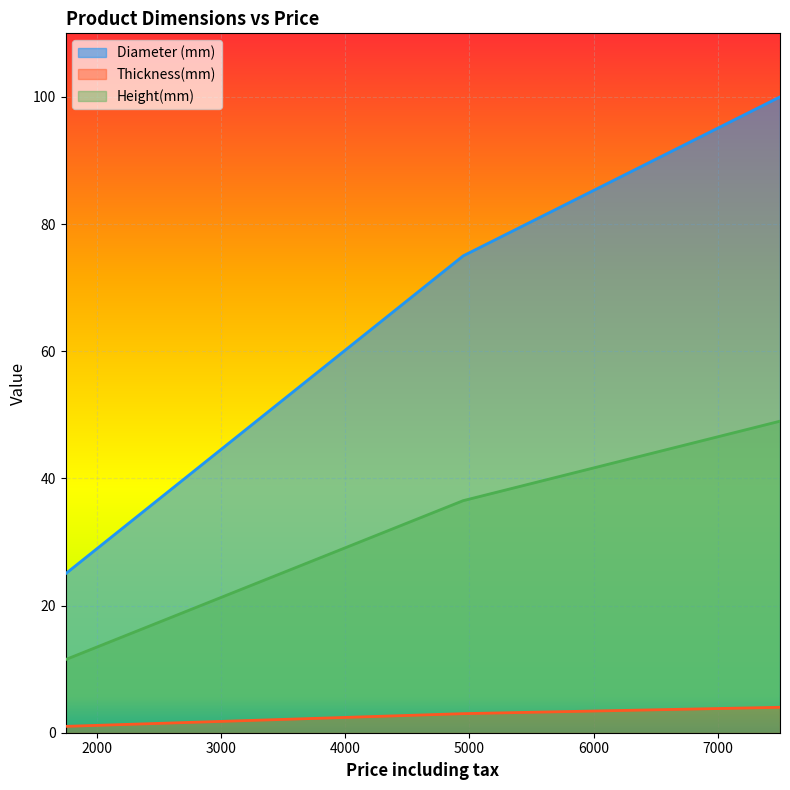

What is the label of the 2nd point from the left?

3350.0